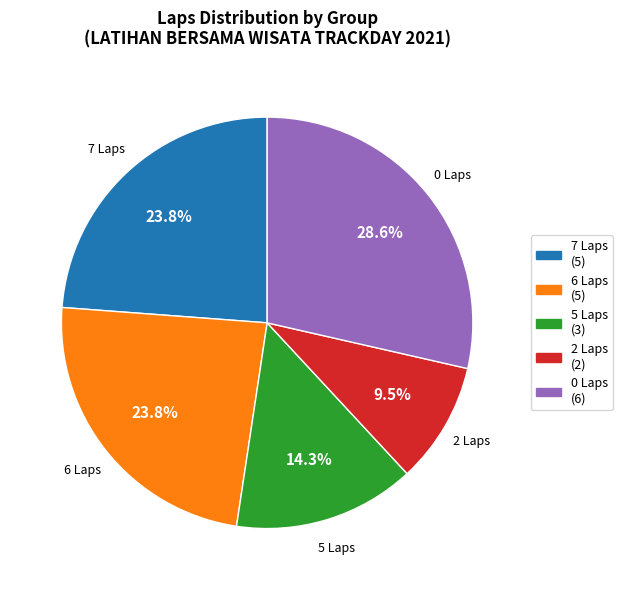

Between 7 Laps and 0 Laps, which is larger?

0 Laps